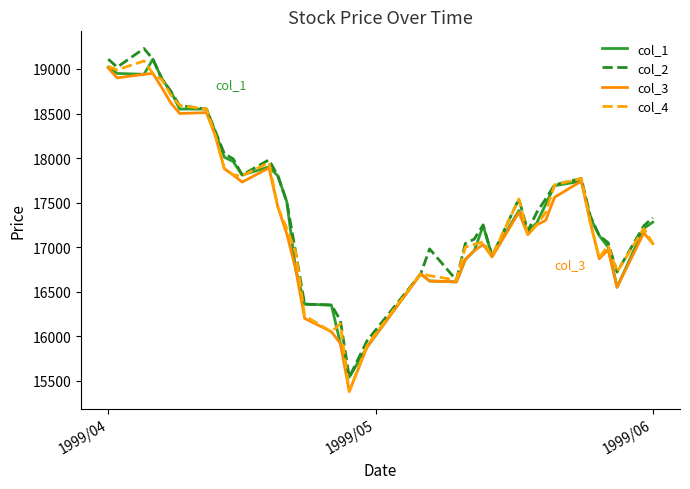

What is the minimum value for col_4?

15380